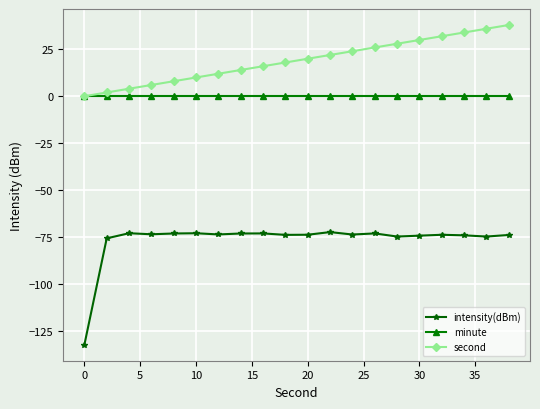

Count the number of categories in the chart.

20